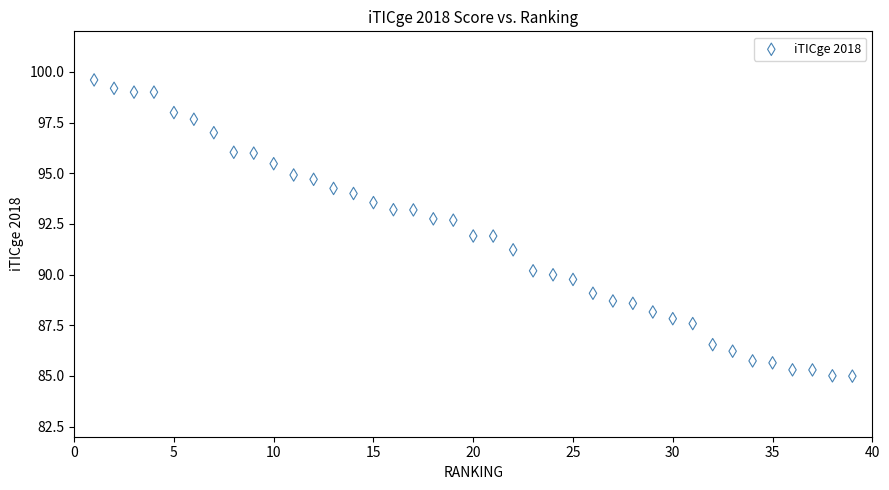

What is the range of Y values (max minus min)?

14.6